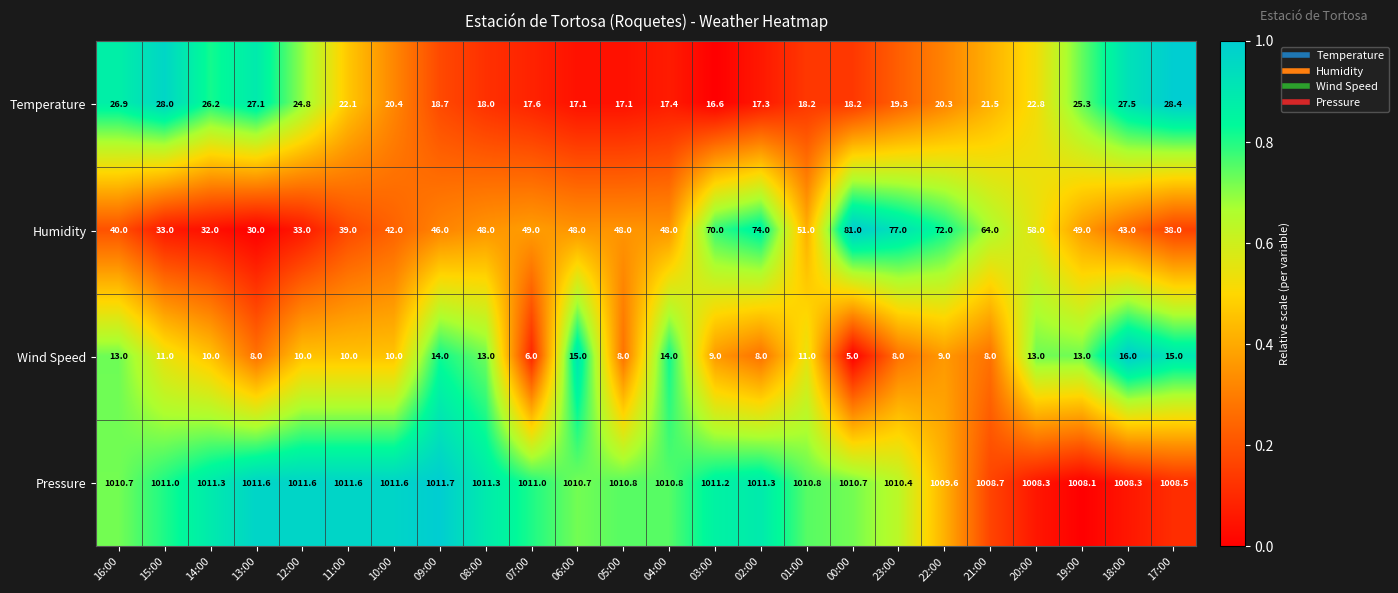

Which series has the widest spread of values?

Humidity